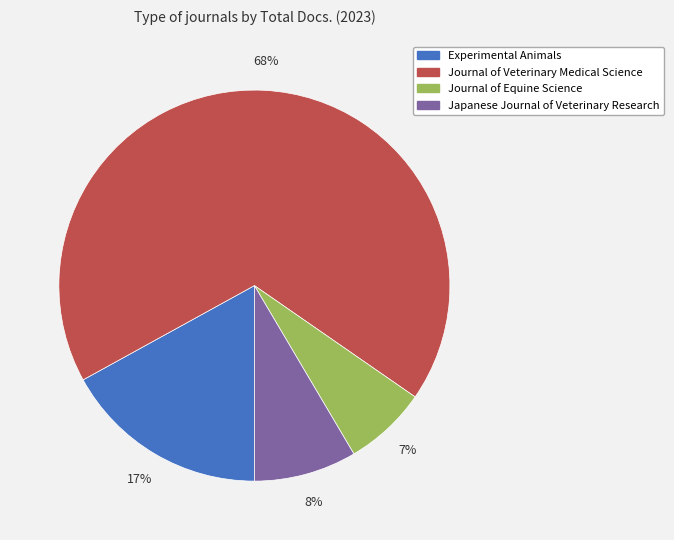

True or false: Experimental Animals accounts for 17% of the total.

True